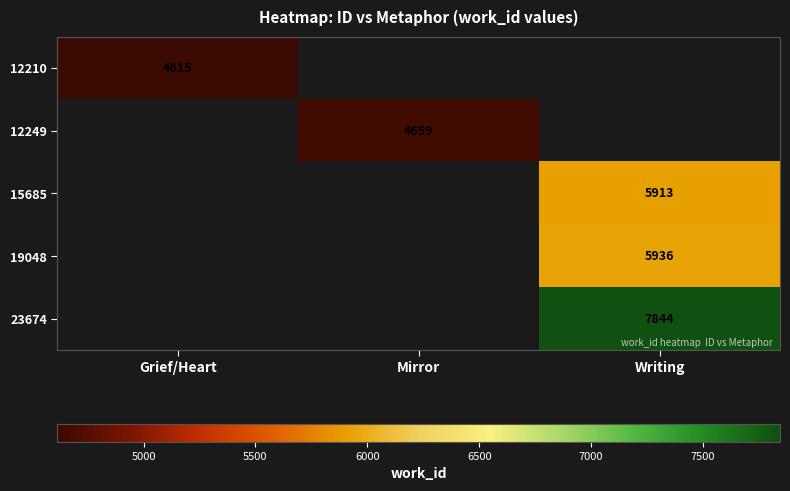

True or false: 12249 has a value of 4659 at Mirror.

True